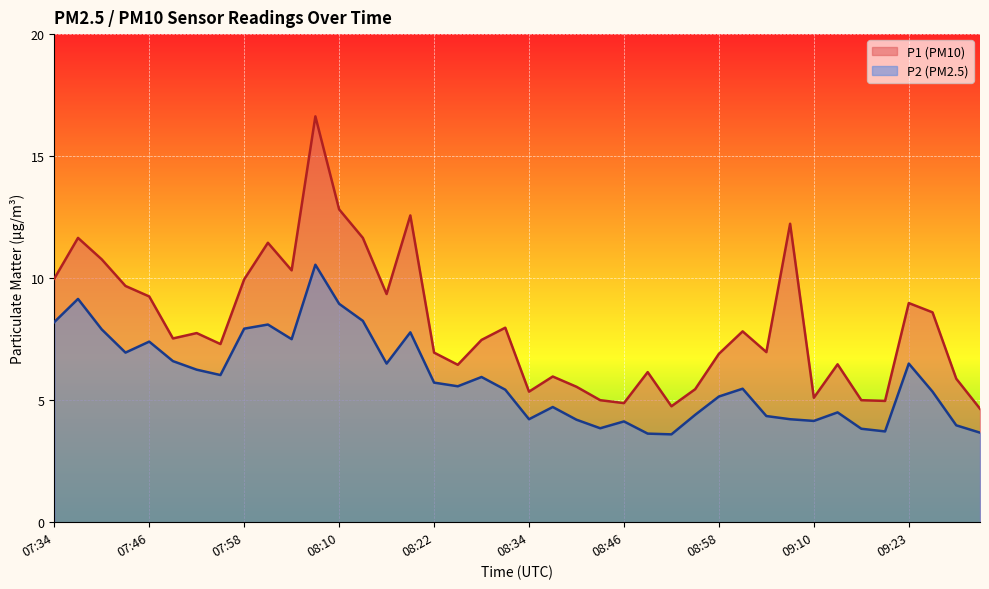

What is the difference between the P1 values at 08:43 and 08:49?

1.2